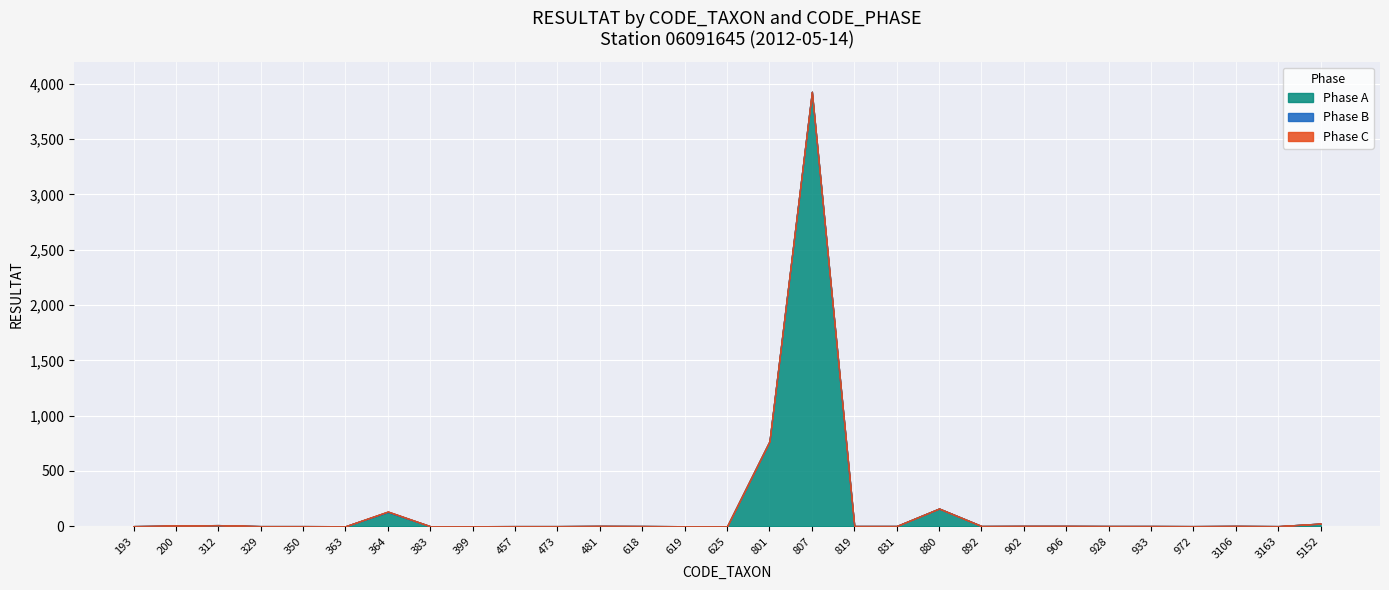

The value of Phase A at 363 is -1696. True or false?

False